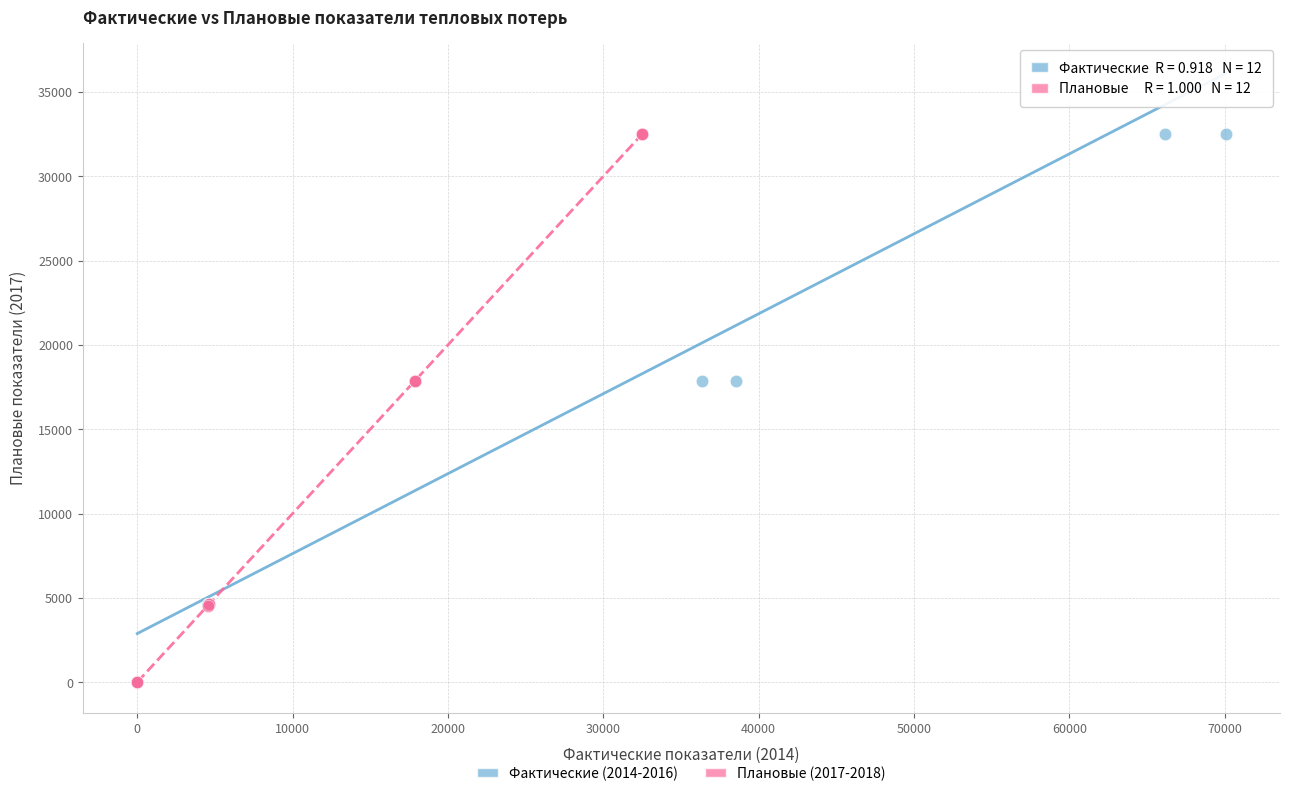

What are all the series names shown in the legend?

Фактические (2014-2016), Плановые (2017-2018)